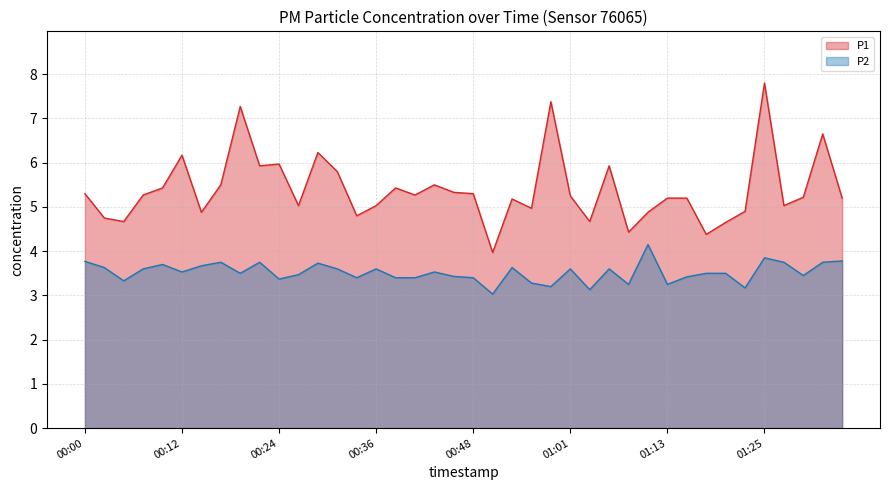

Where is the first local minimum for P1?

00:05